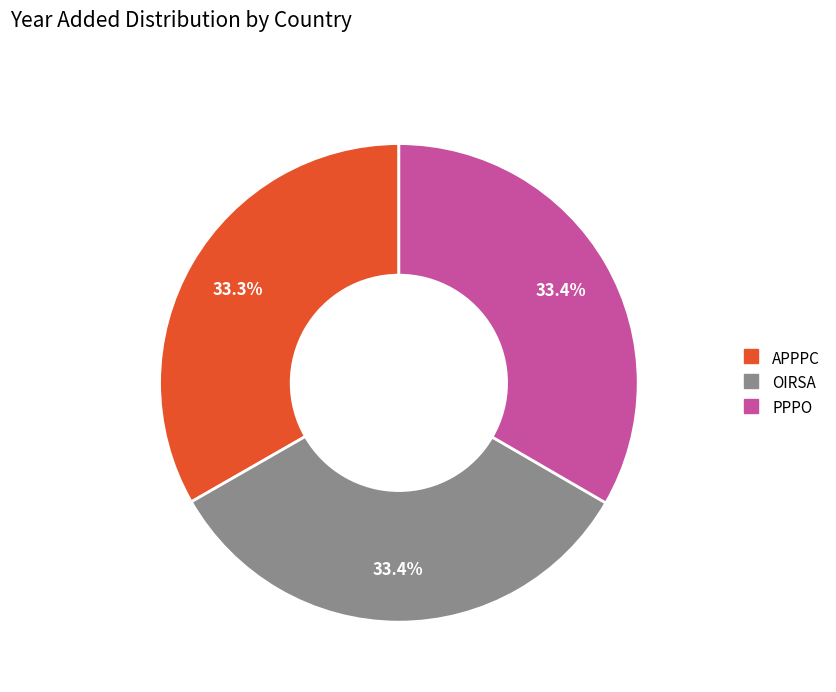

Does OIRSA account for over 50% of the chart?

No